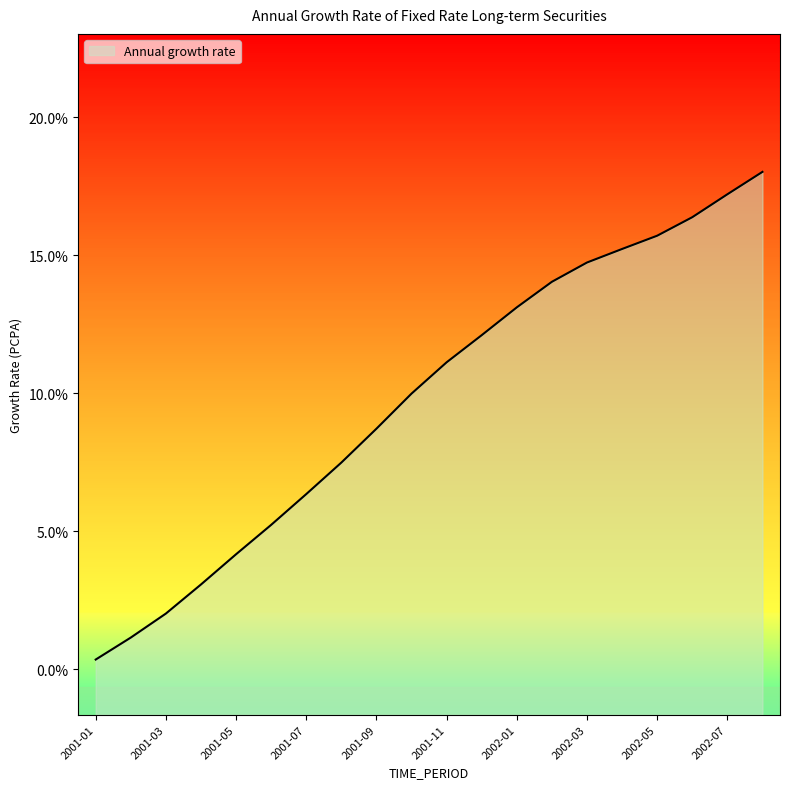

What is the approximate value at 2002-03?

14.7